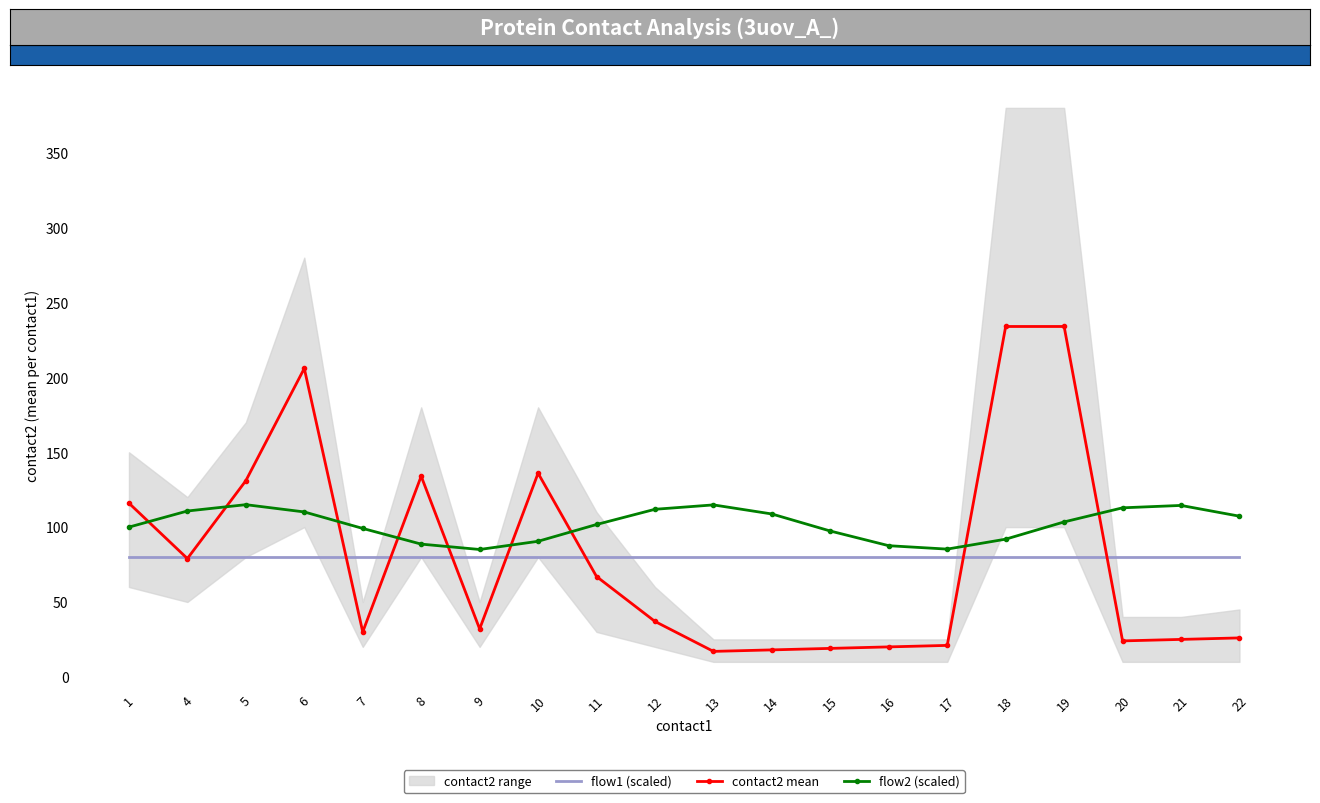

True or false: flow1 (scaled) and flow2 (scaled) intersect in this chart.

False